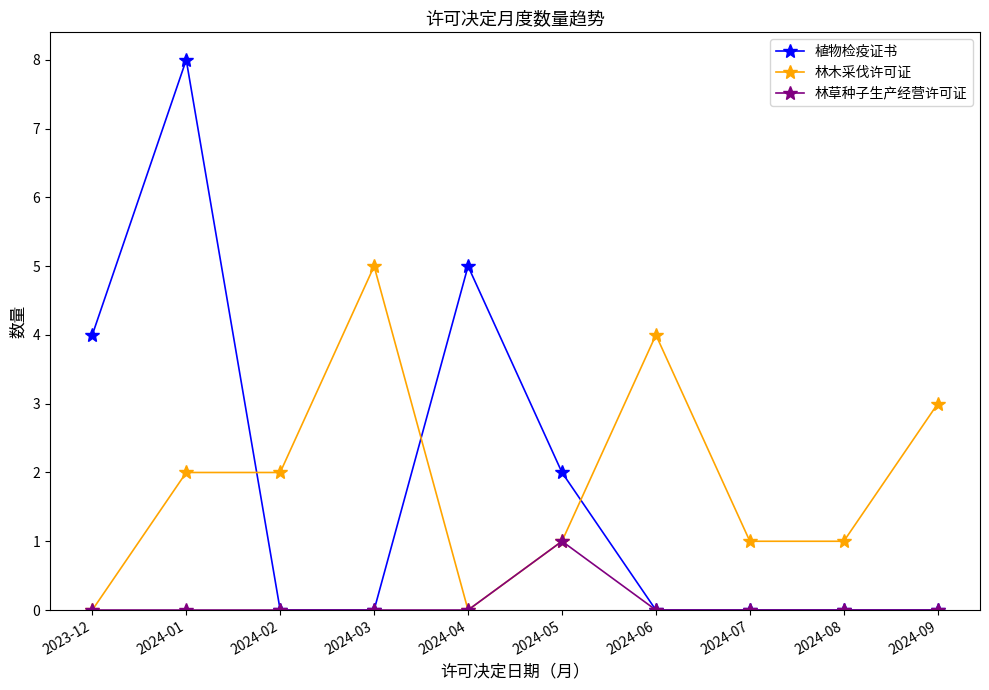

At which category does the chart reach its peak across all series?

2024-01